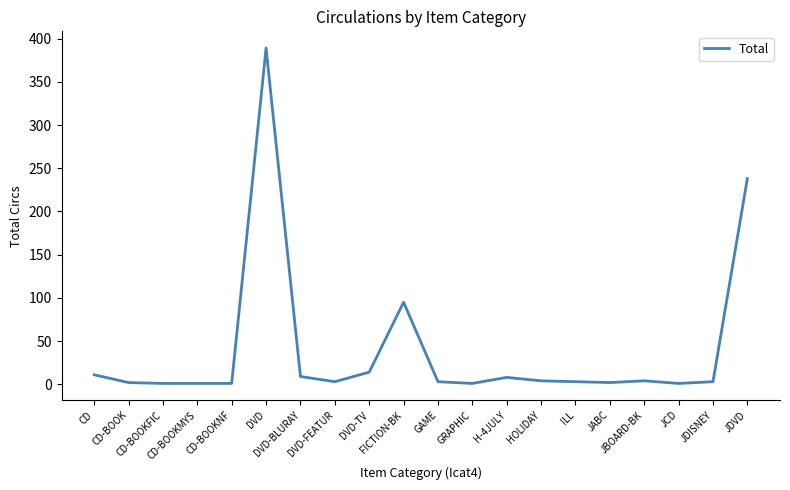

Where is the data nearest to the value 195?

JDVD